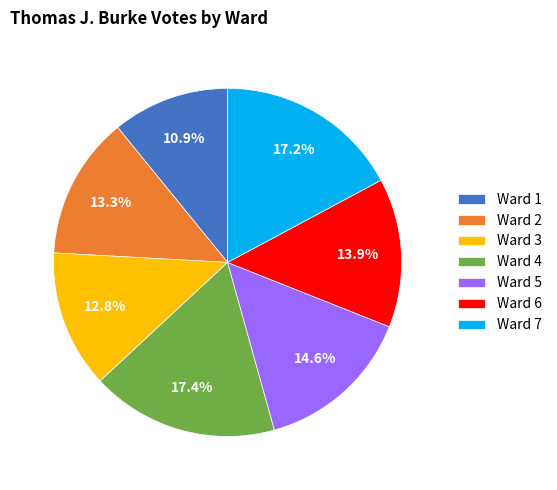

Does any single category account for the majority?

No